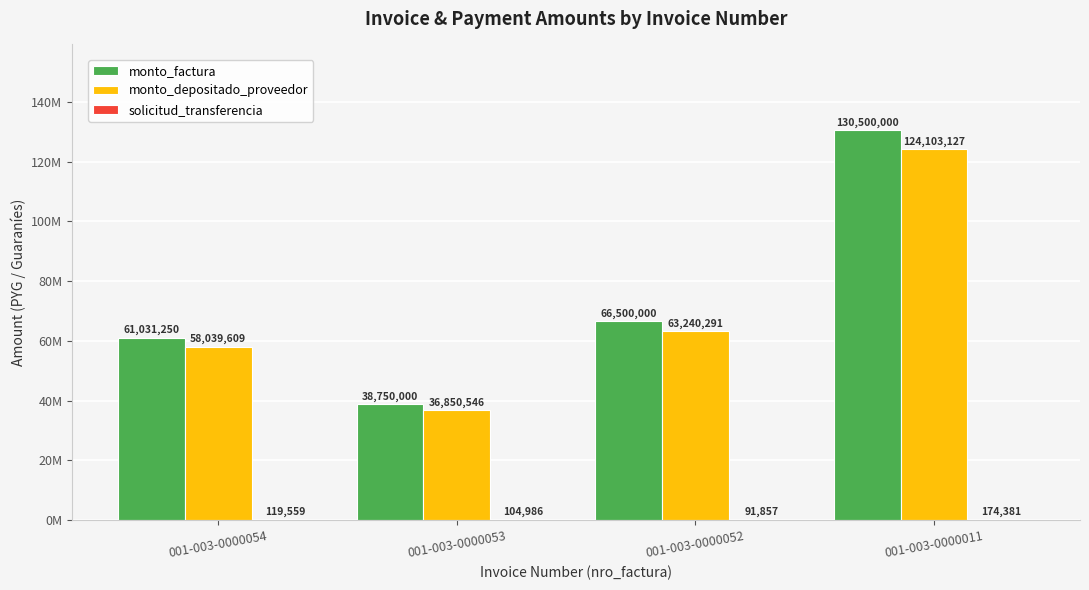

True or false: monto_depositado_proveedor has a value of 36850546 at 001-003-0000053.

True